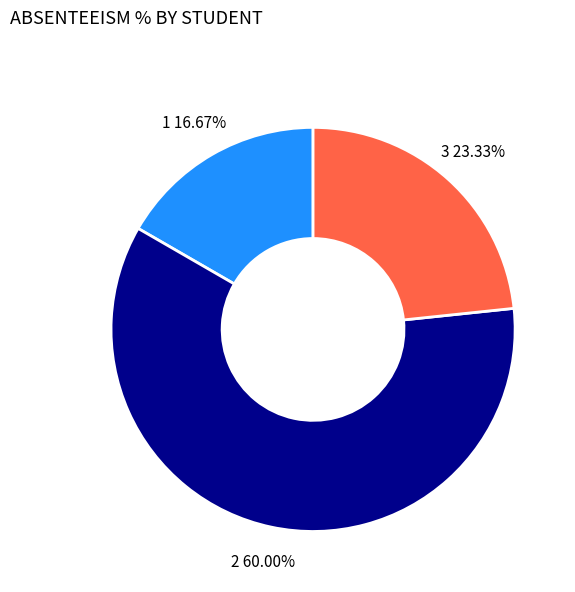

Is there any slice that represents more than half of the pie?

Yes